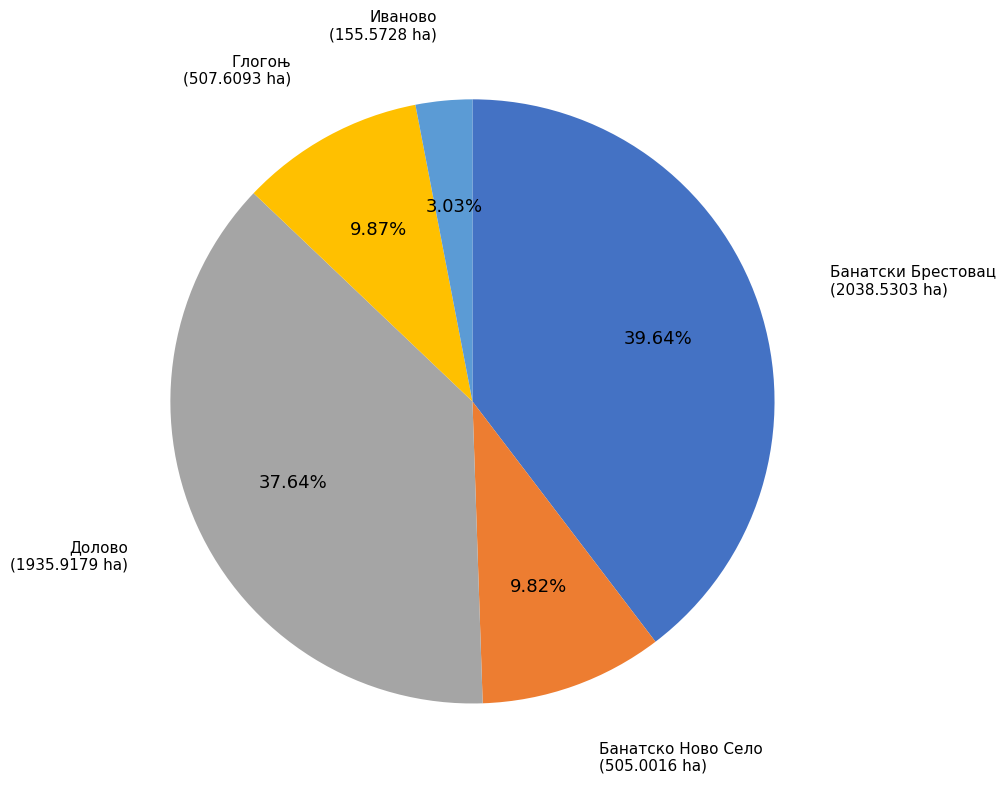

To the nearest percent, what is the combined percentage of Банатски Брестовац and Долово?

77%